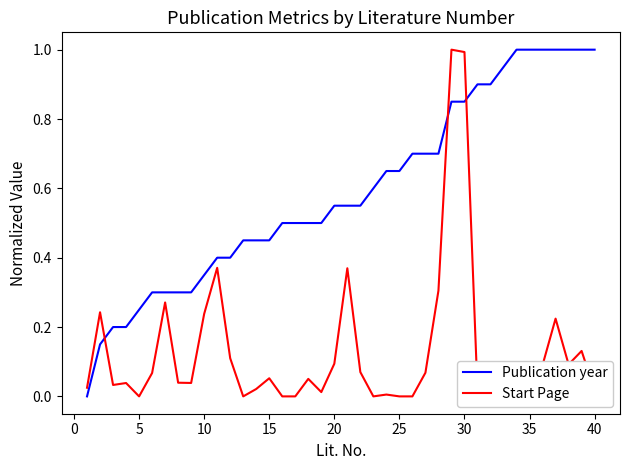

Which series has the largest total across all categories?

Publication year